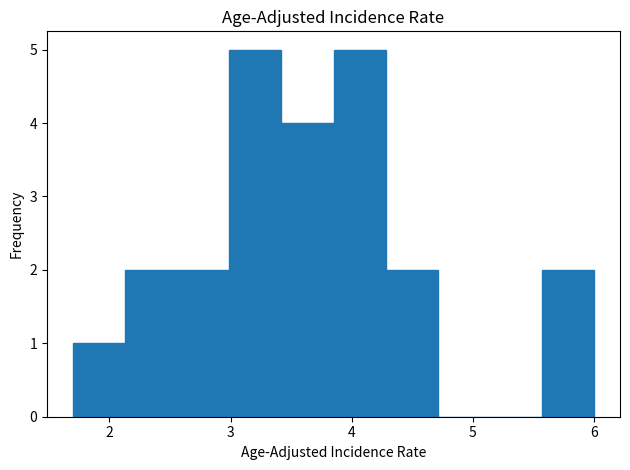

Reading left to right, transcribe this chart: for each bar, give the range it covers on the x-axis and its height. Neither the bar edges nor the heights are printed on the chart, so give them approximately, as read against the axes.

1.70 to 2.13: 1
2.13 to 2.56: 2
2.56 to 2.99: 2
2.99 to 3.42: 5
3.42 to 3.85: 4
3.85 to 4.28: 5
4.28 to 4.71: 2
4.71 to 5.14: 0
5.14 to 5.57: 0
5.57 to 6.00: 2